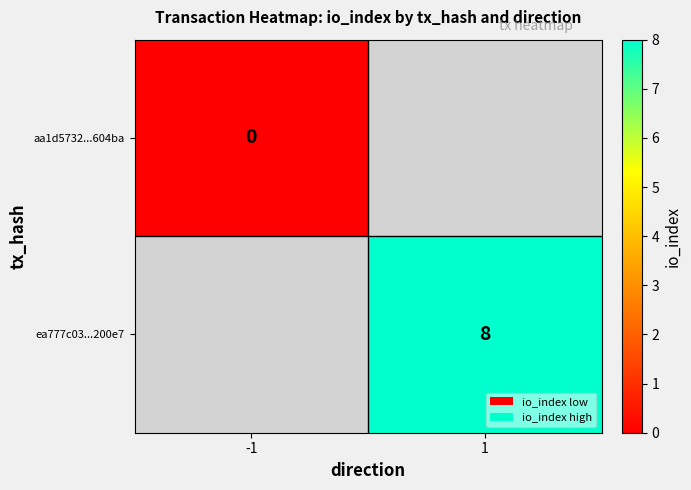

The value of ea777c03...200e7 at 1 is 8. True or false?

True